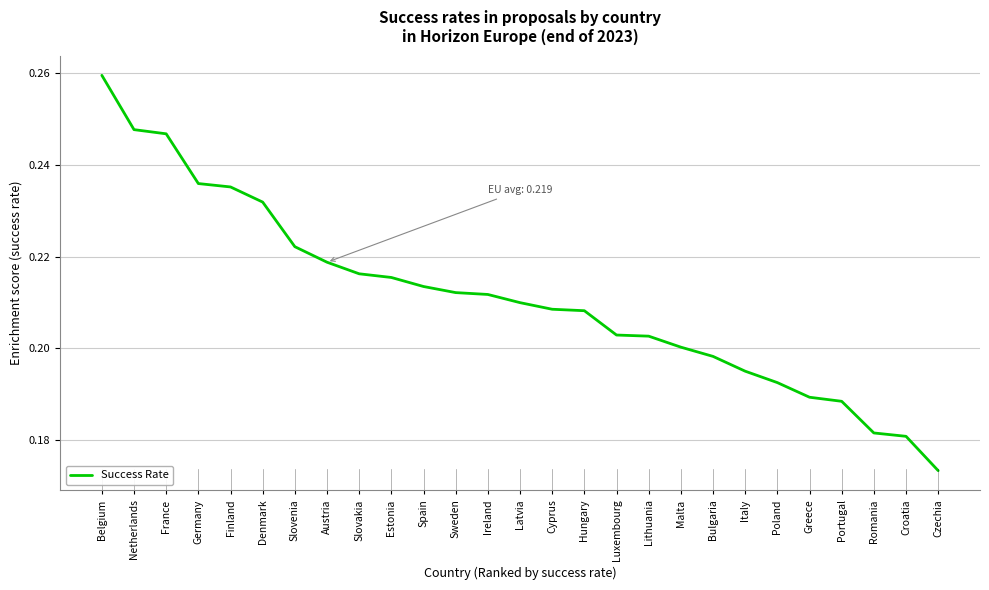

Is this an area chart (filled region under the line)?

No